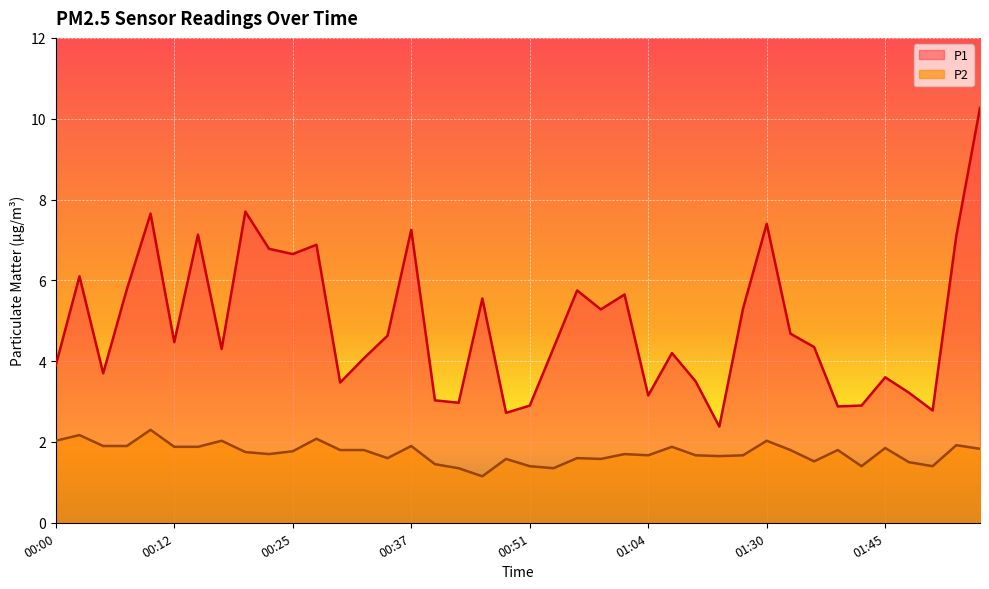

What is the minimum value for P1?

2.4